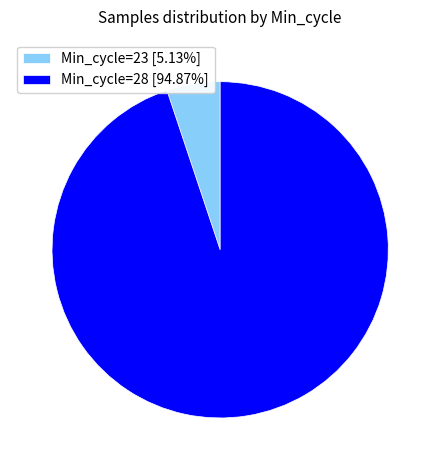

Does any single category account for the majority?

Yes